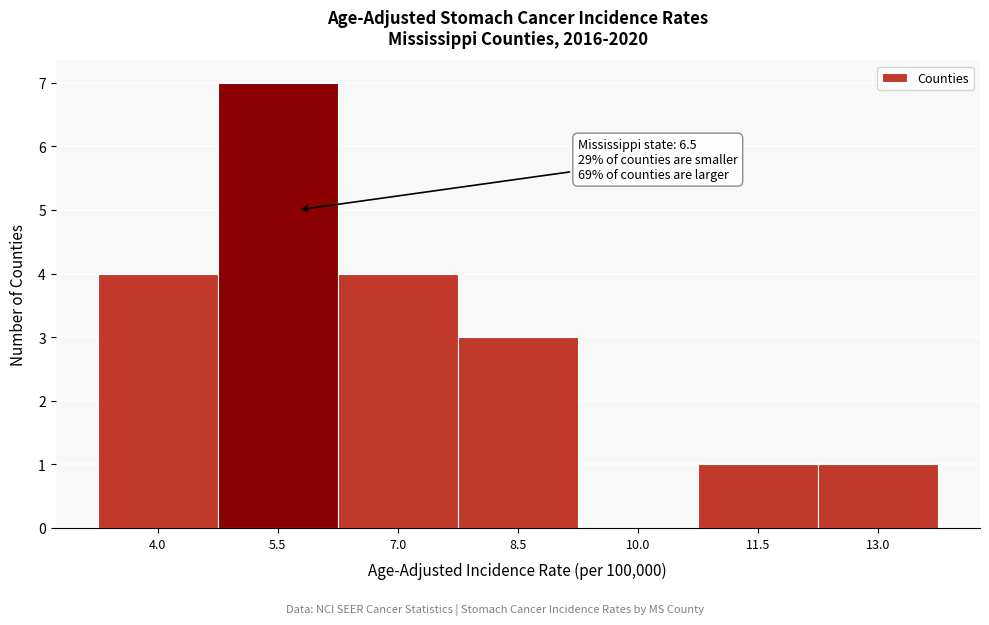

Reading left to right, extract all data points from this chart.

4.0=4	5.5=7	7.0=4	8.5=3	10.0=0	11.5=1	13.0=1